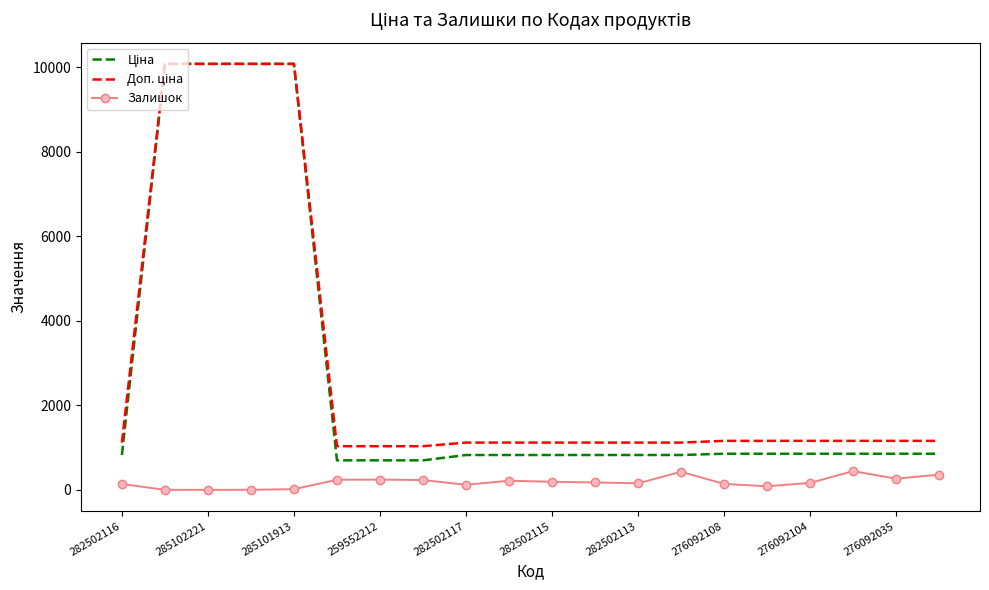

Is it true that Залишок equals 144.0 at 276092108?

True